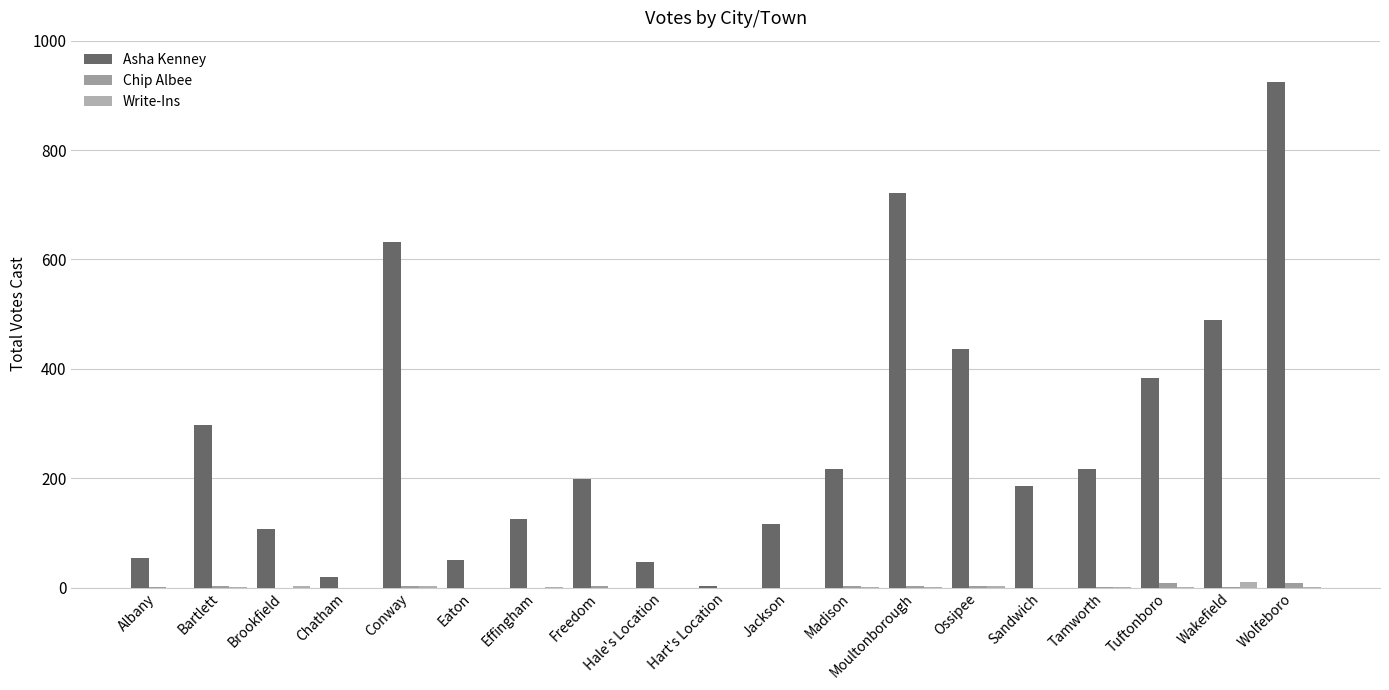

What is the label of the 18th bar from the left?

Wakefield